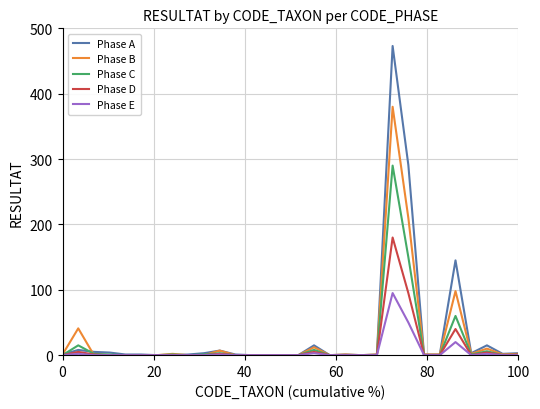

Which series has the largest range (max minus min)?

Phase A